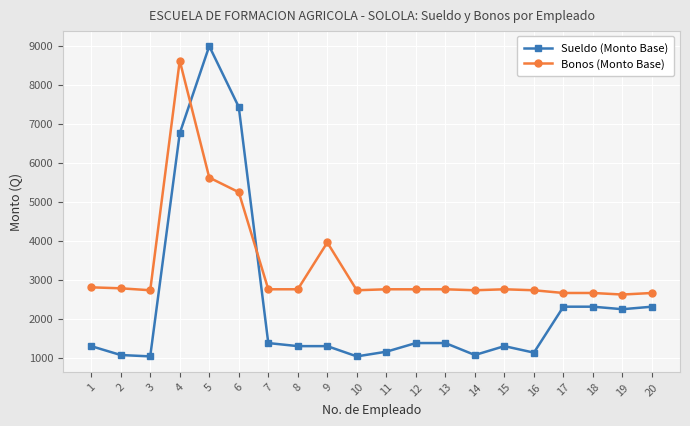

What is the maximum value for Bonos (Monto Base)?

8625.0